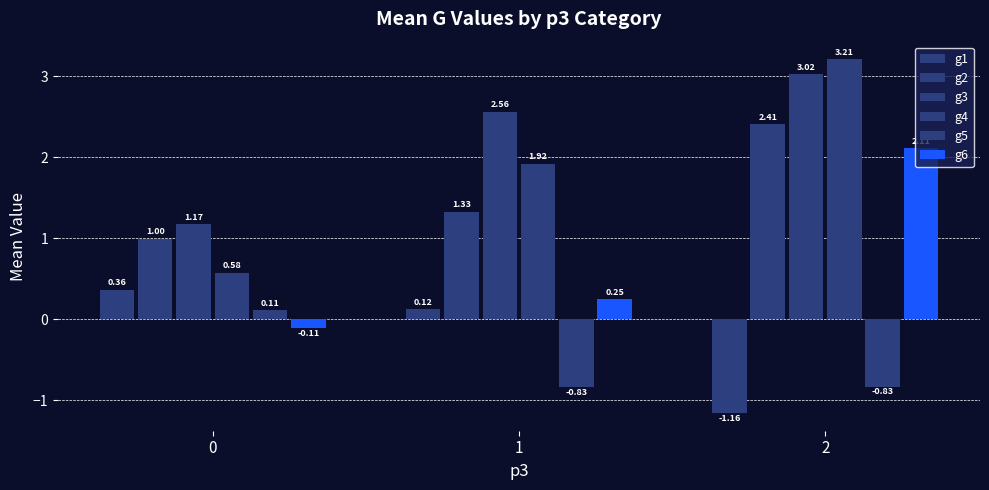

How many bars are there in each group?

6